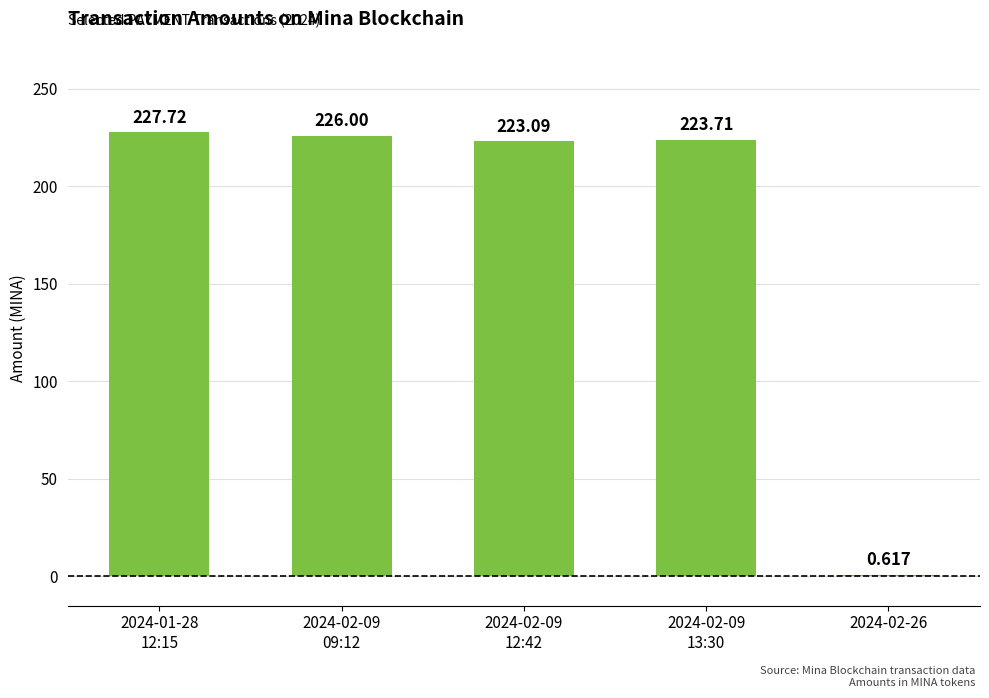

Approximately how many times larger is the value at 2024-02-09
09:12 compared to 2024-01-28
12:15?

1.0